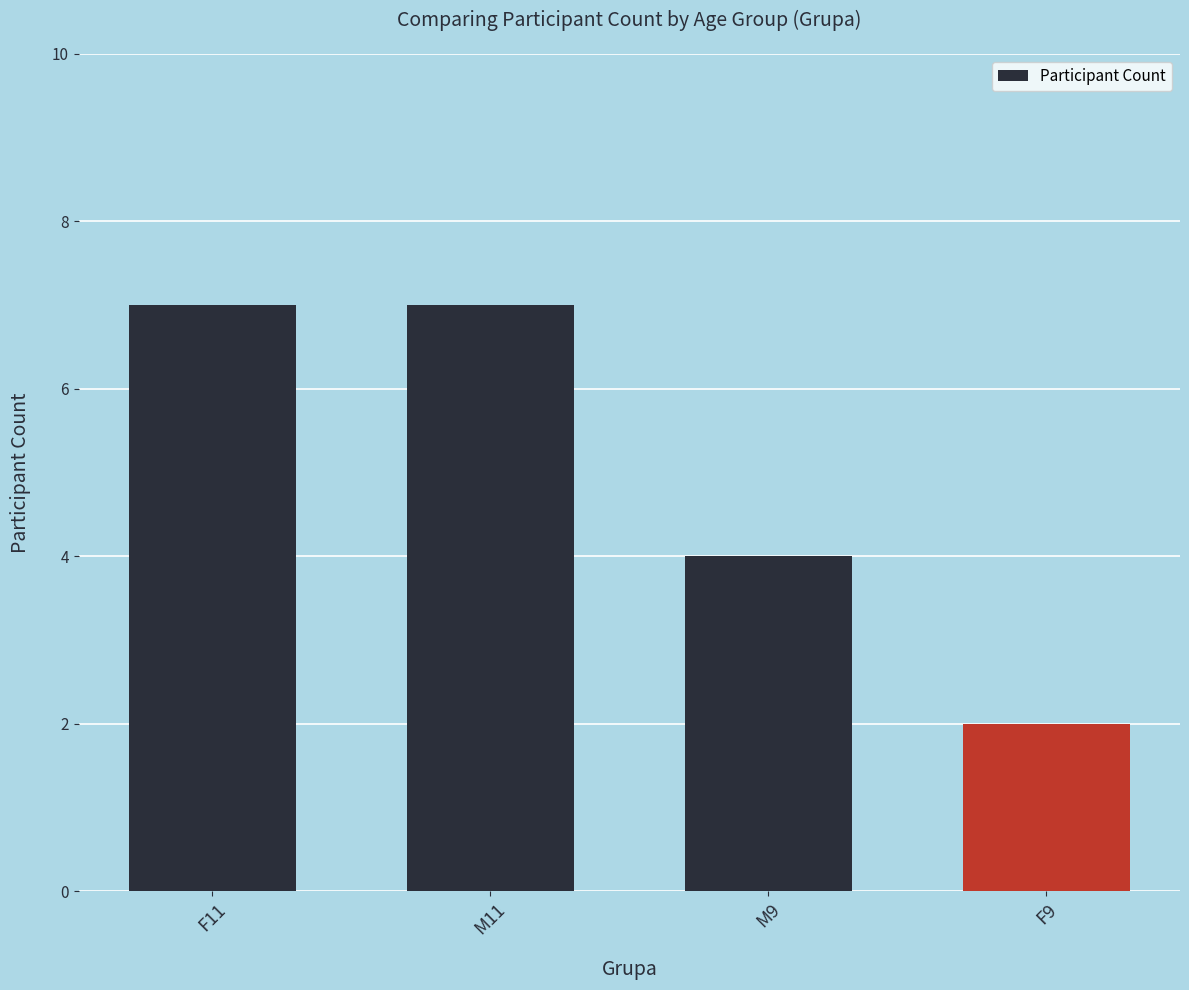

The chart shows a value of 3 at F9. True or false?

False